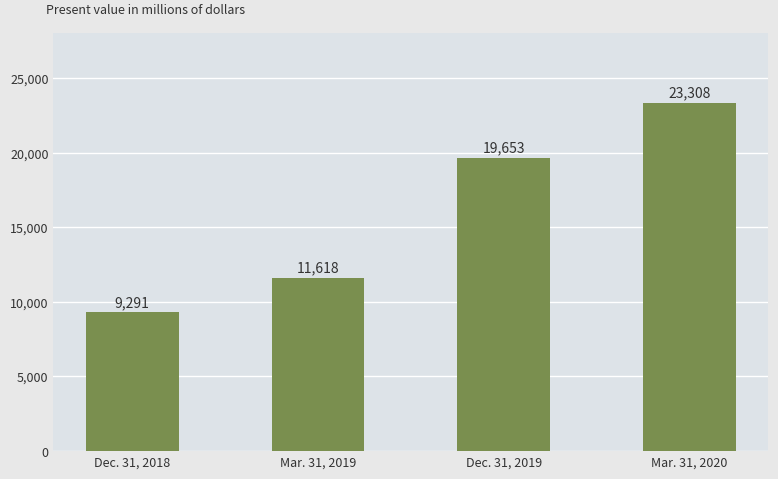

What is the smallest value displayed?

9291